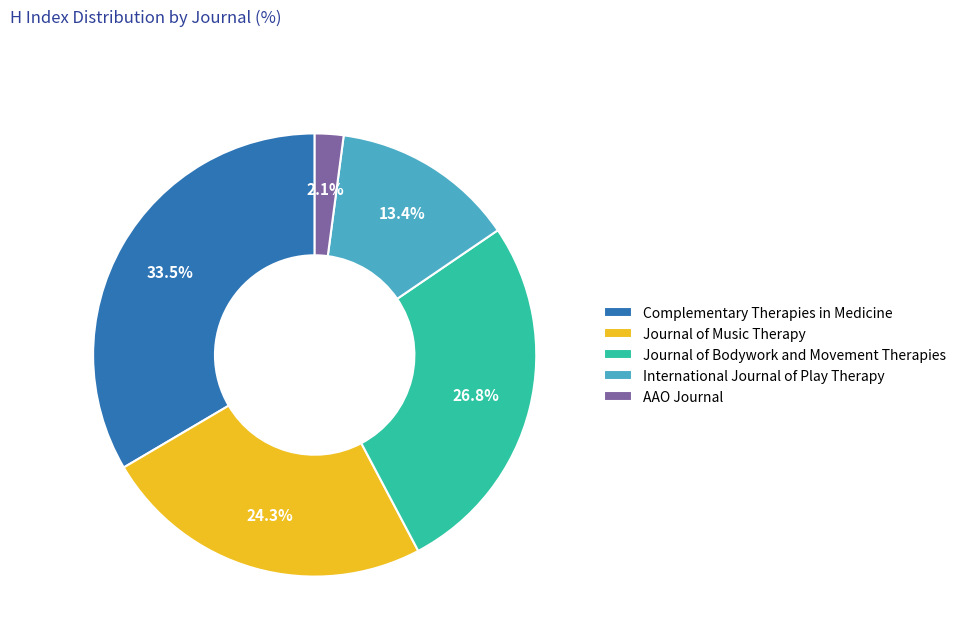

What is the smallest slice in the pie chart?

AAO Journal